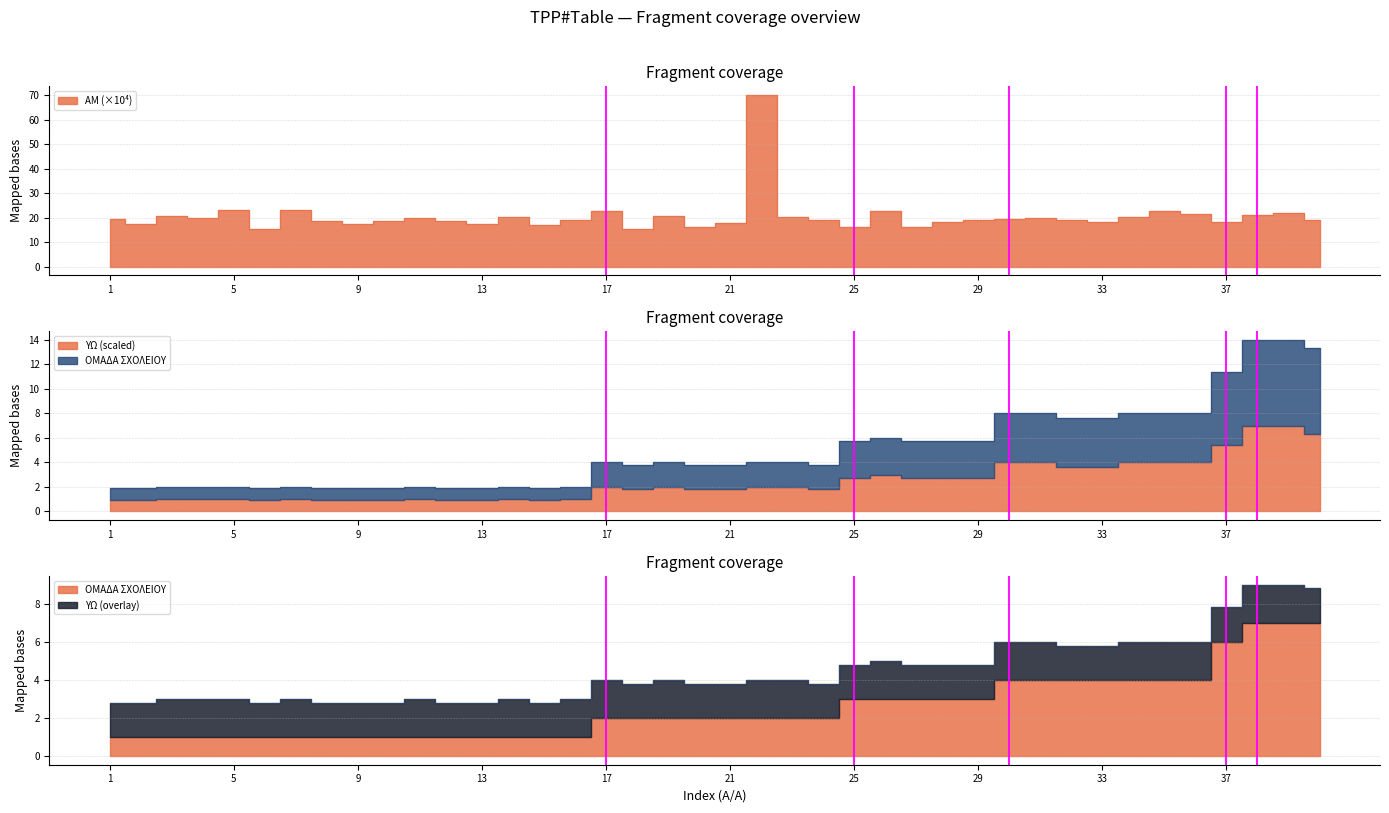

Which series changed the most between 5 and 31?

ΟΜΑΔΑ ΣΧΟΛΕΙΟΥ